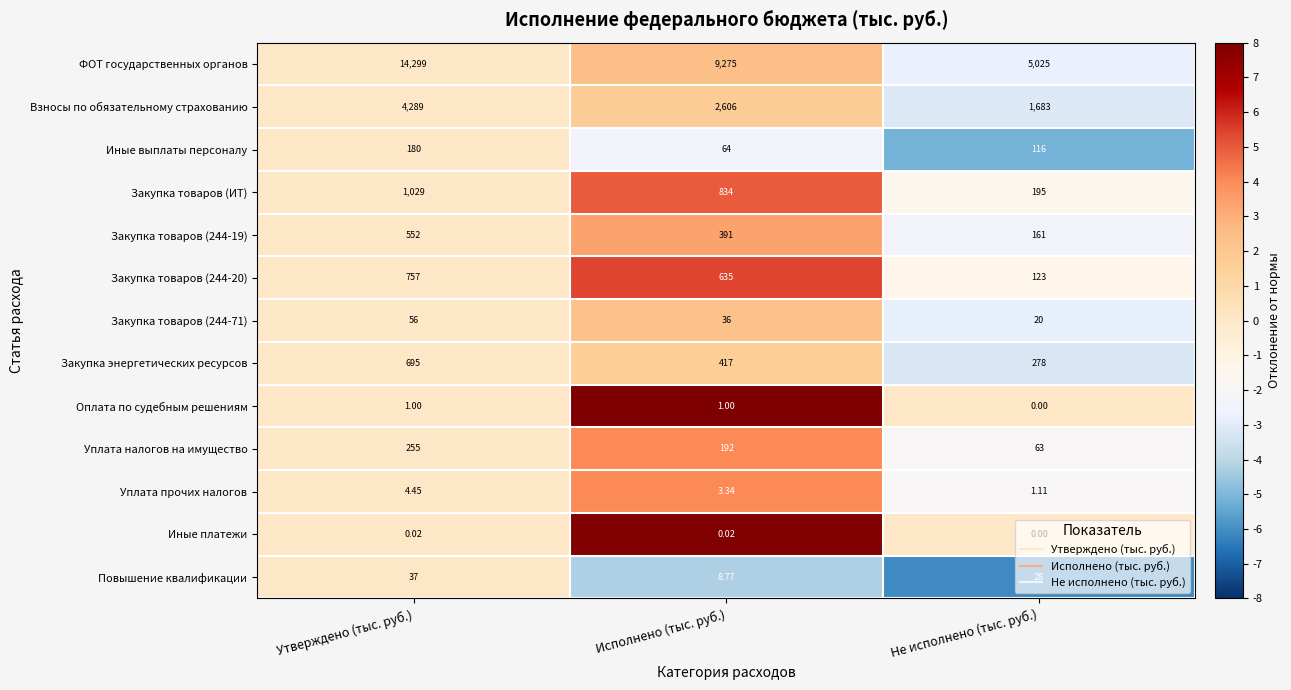

List the series in order of their peak value, highest first.

ФОТ государственных органов, Взносы по обязательному страхованию, Закупка товаров (ИТ), Закупка товаров (244-20), Закупка энергетических ресурсов, Закупка товаров (244-19), Уплата налогов на имущество, Иные выплаты персоналу, Закупка товаров (244-71), Повышение квалификации, Уплата прочих налогов, Оплата по судебным решениям, Иные платежи